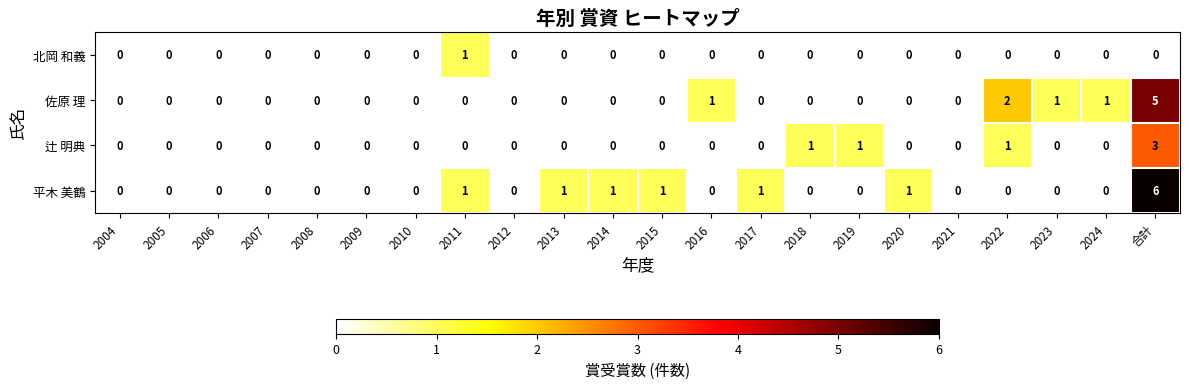

Rank the series by their average value, from highest to lowest.

平木 美鶴, 佐原 理, 辻 明典, 北岡 和義